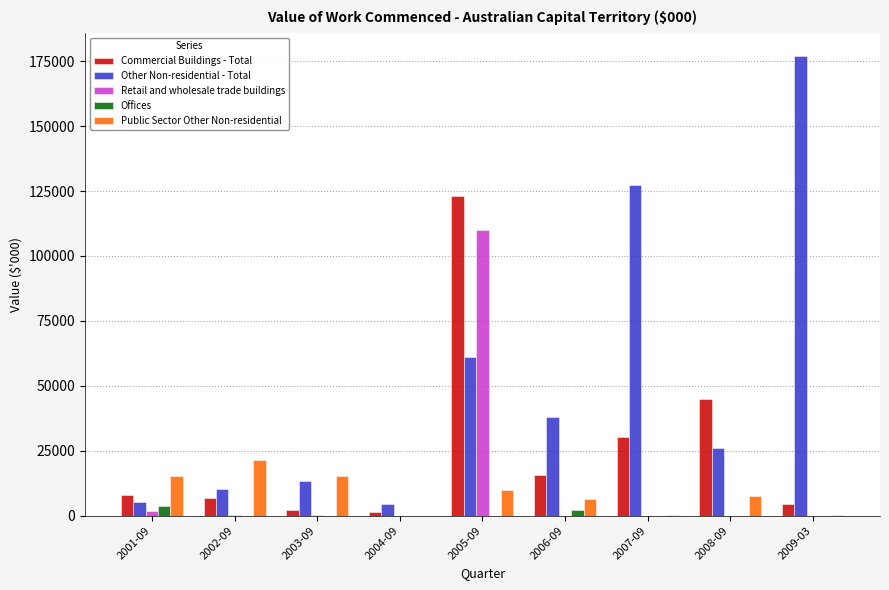

What is the sum of the Public Sector Other Non-residential values at 2005-09 and 2008-09?

17267